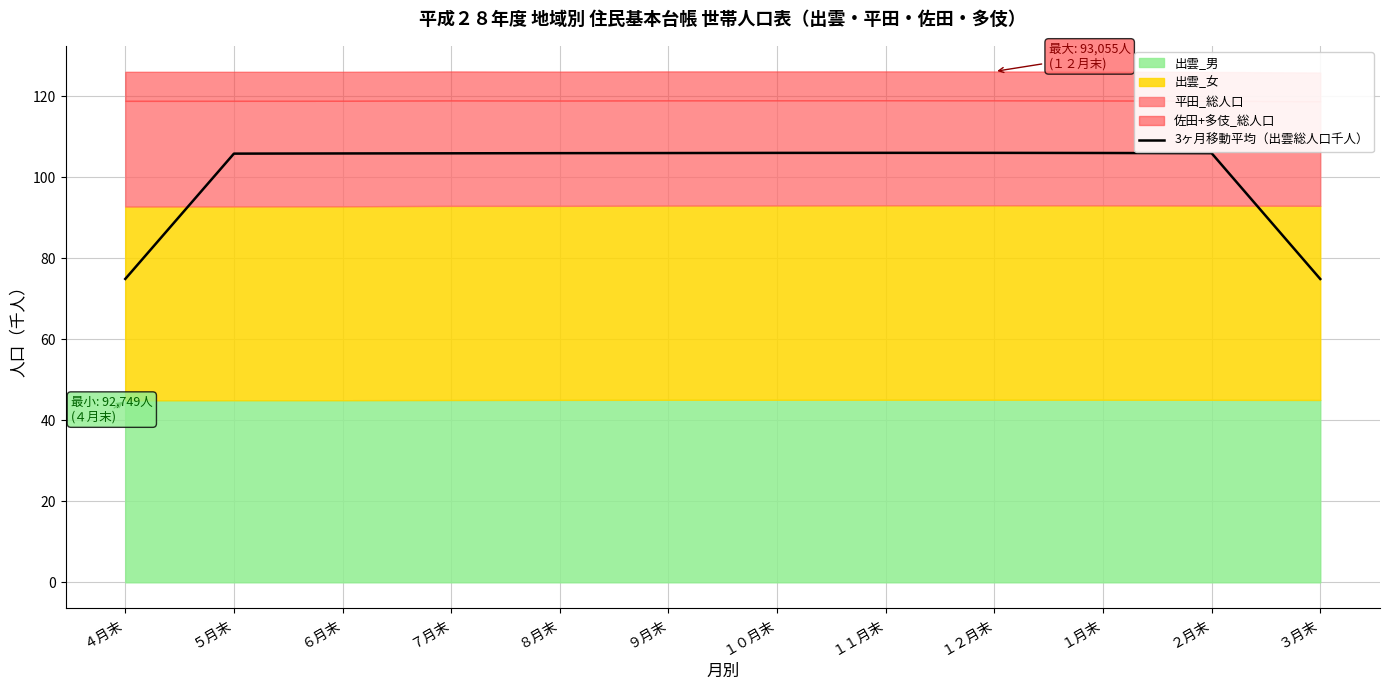

How many values are below 105?

2